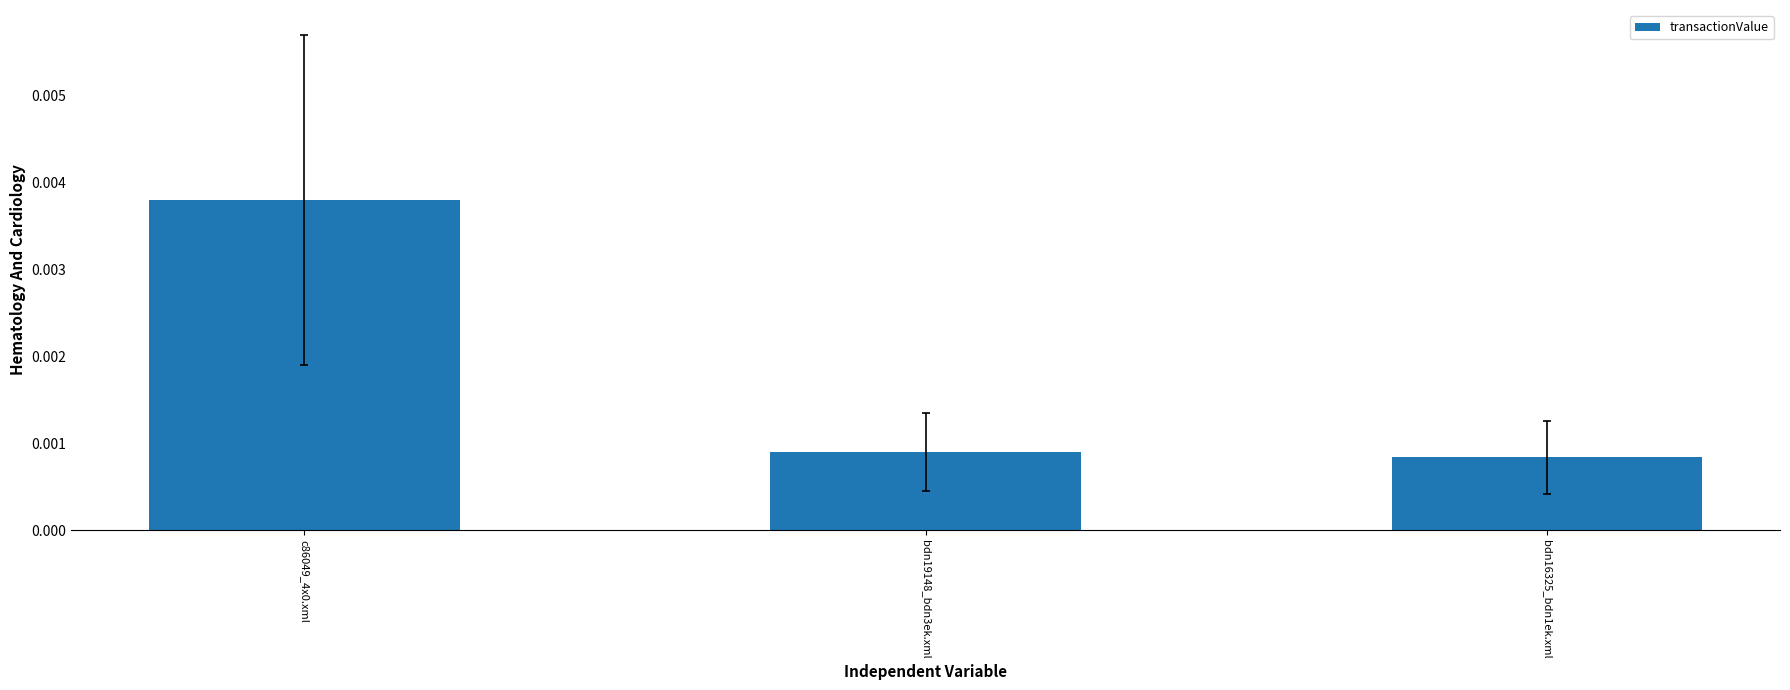

List the labels in order of value, smallest first.

bdn16325_bdn1ek.xml, bdn19148_bdn3ek.xml, c86049_4x0.xml